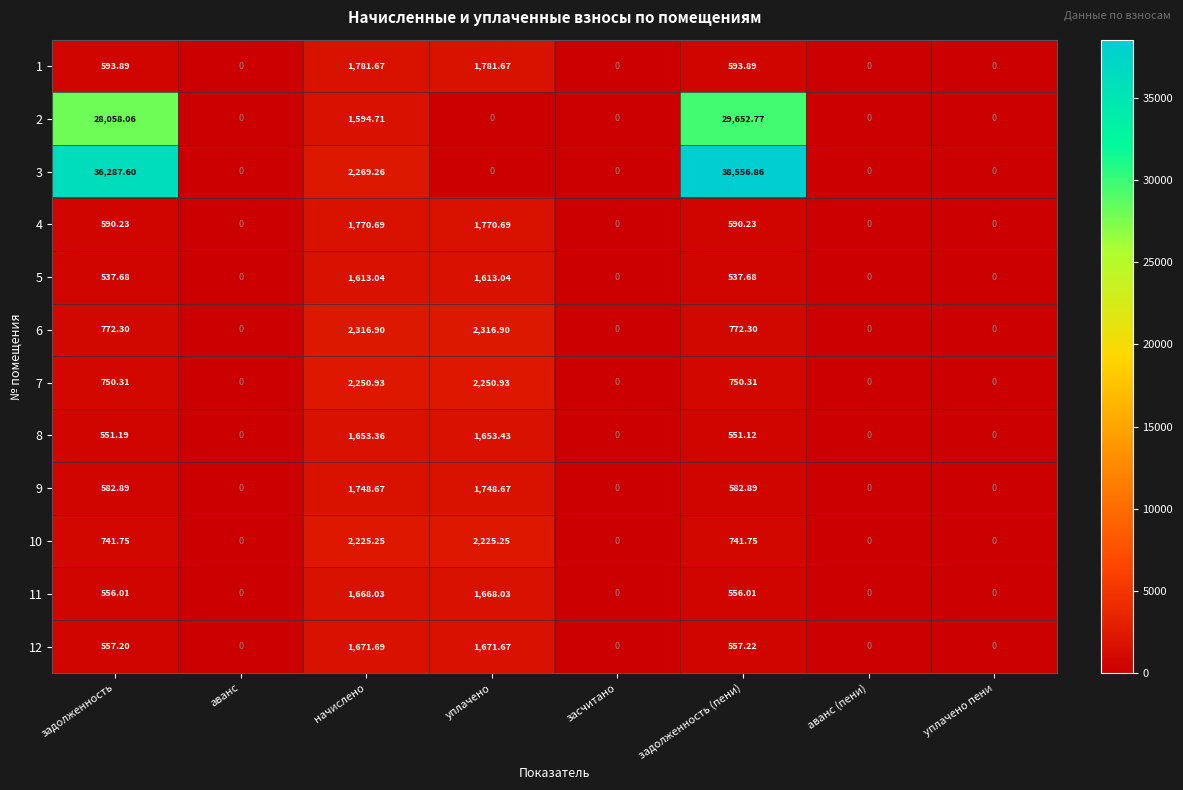

At which label does 8 first exceed 551?

задолженность